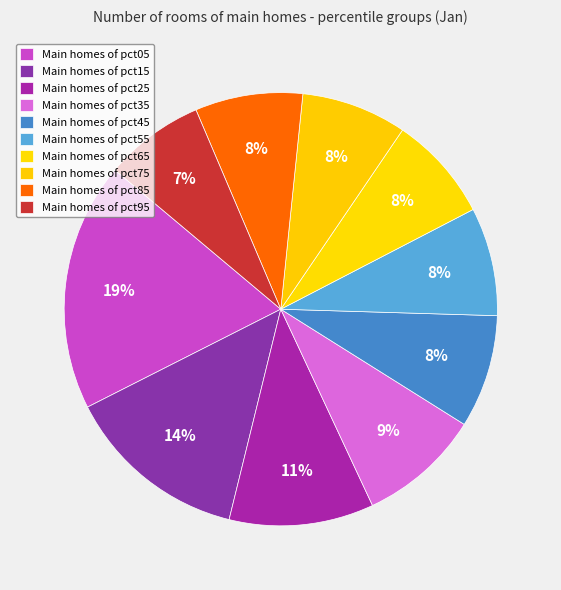

Which slice is the smallest?

pct95